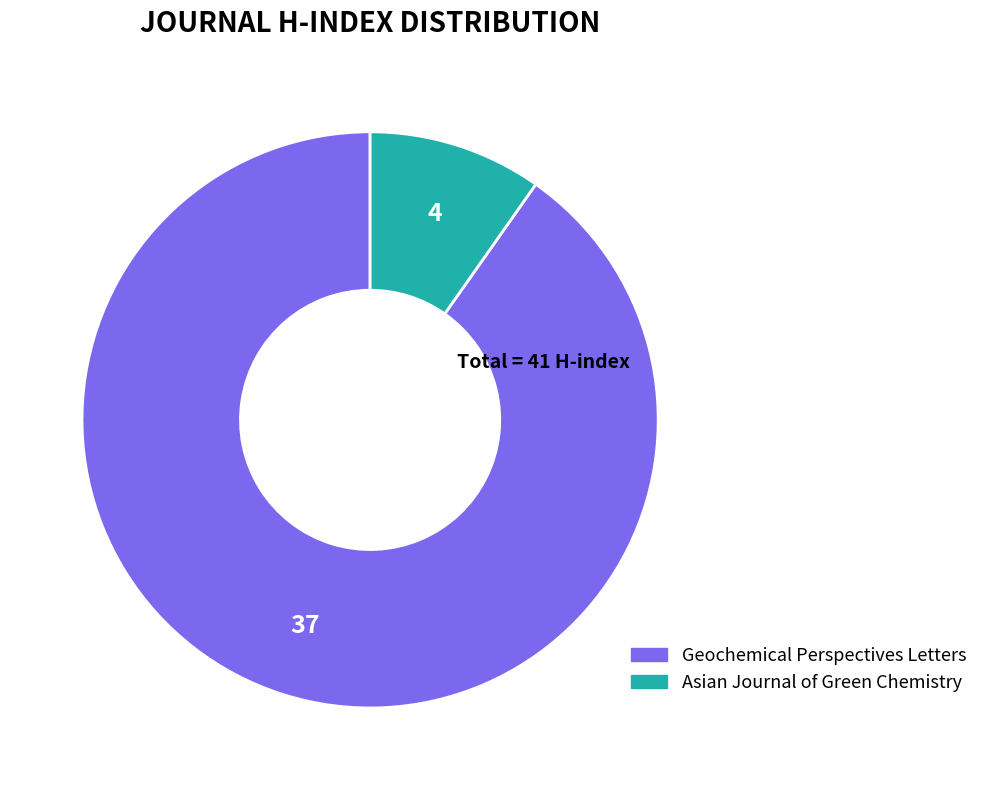

Combined, do Geochemical Perspectives Letters and Asian Journal of Green Chemistry account for over 50%?

Yes